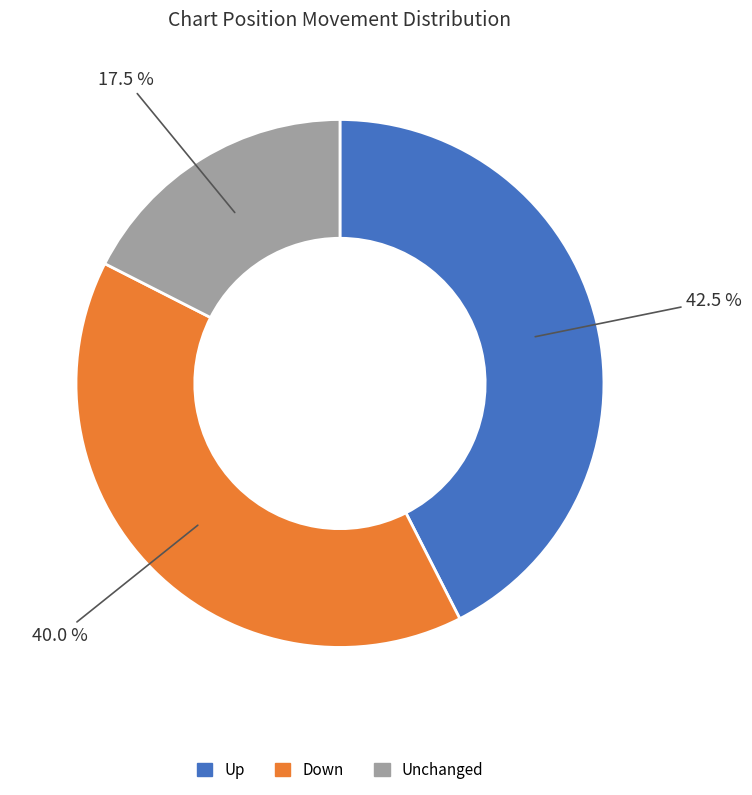

Count the number of slices in the pie.

3